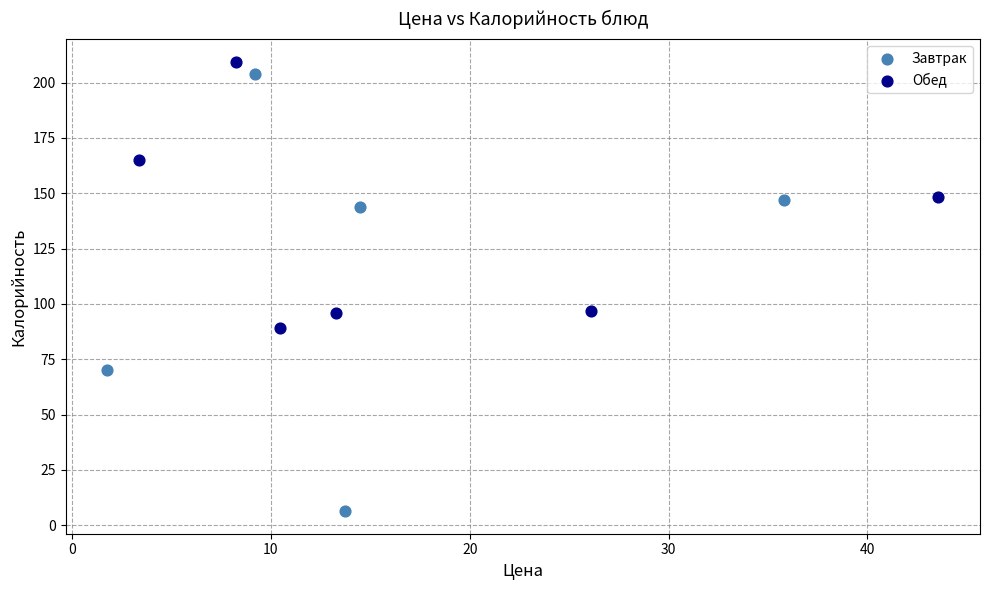

Which series contains the lowest Y value?

Завтрак